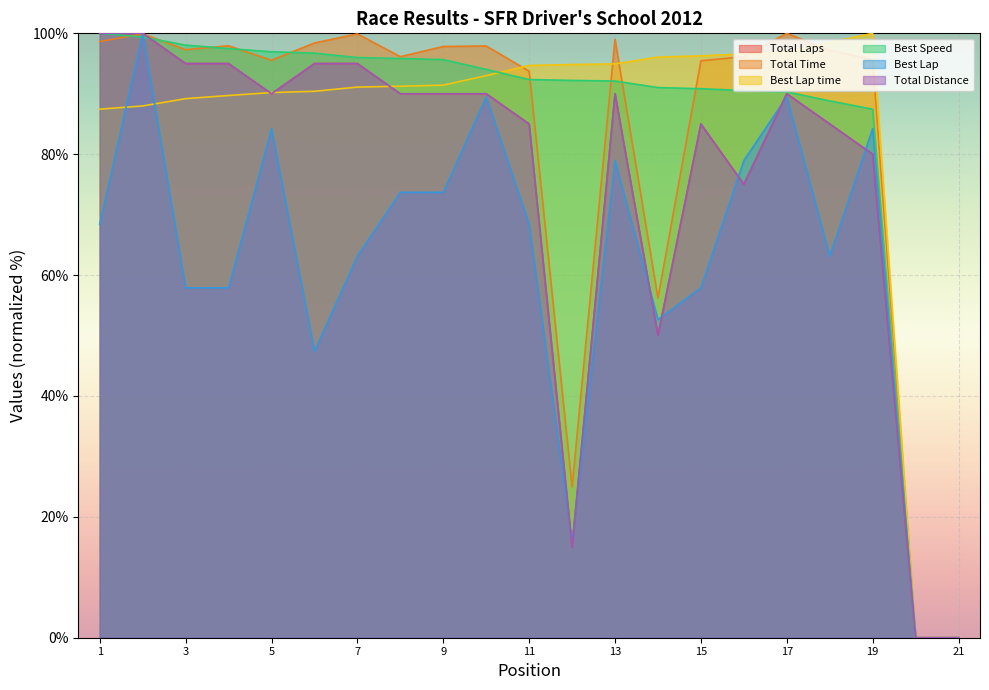

Is the value of Total Laps at 1 greater than the value of Total Distance at 5?

Yes